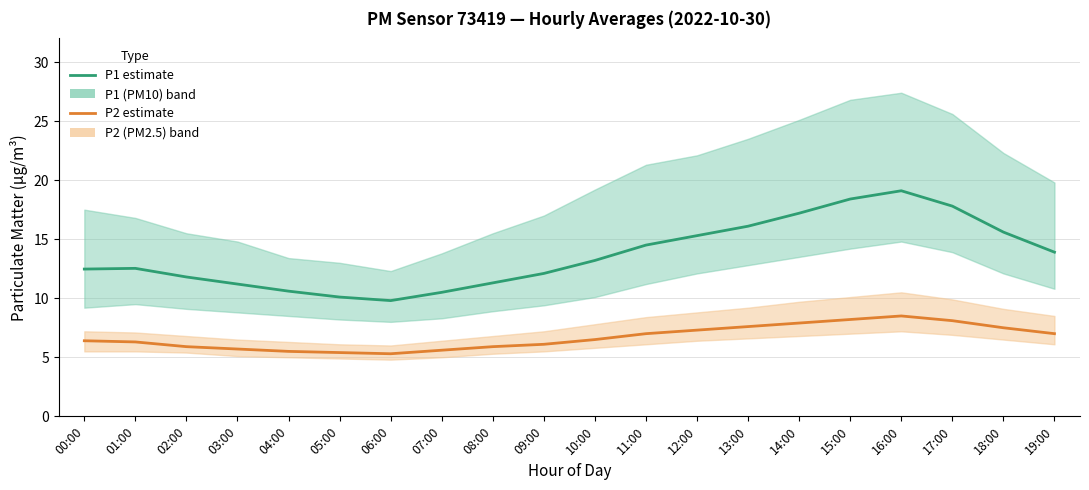

At which label is P1 (PM10 estimate) closest to 14?

19:00